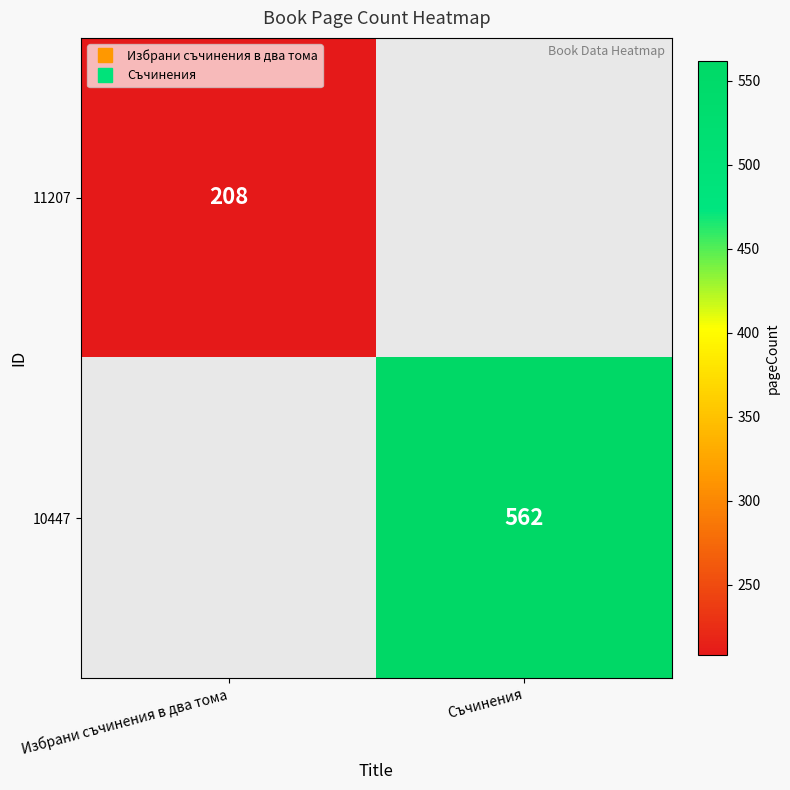

The 10447 series shows 767.6 at Съчинения. True or false?

False